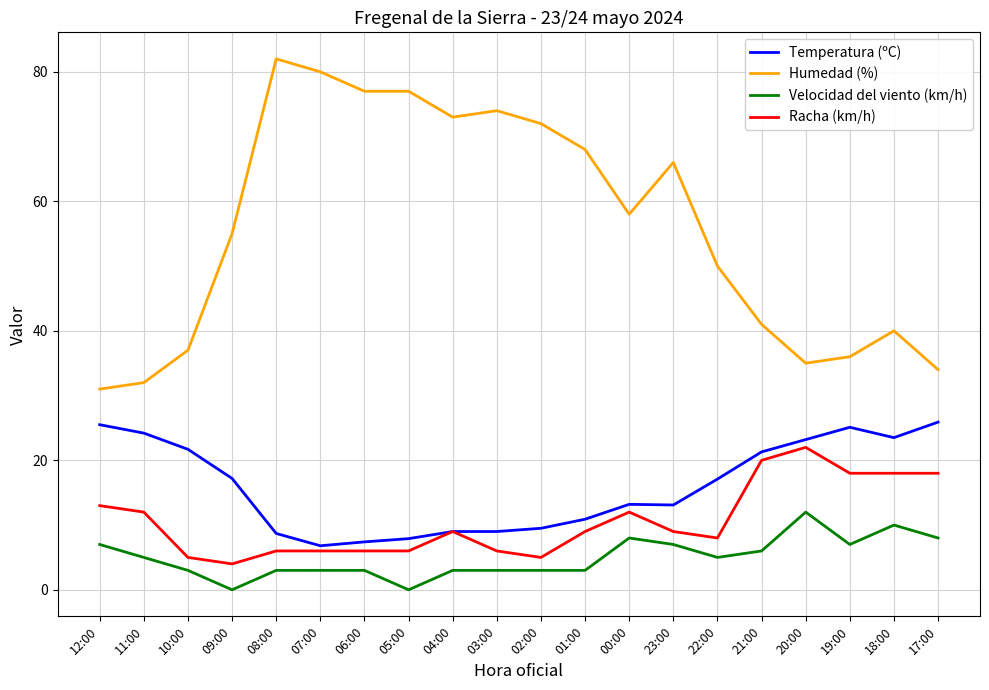

Between 00:00 and 17:00, which series saw the biggest shift?

Humedad (%)